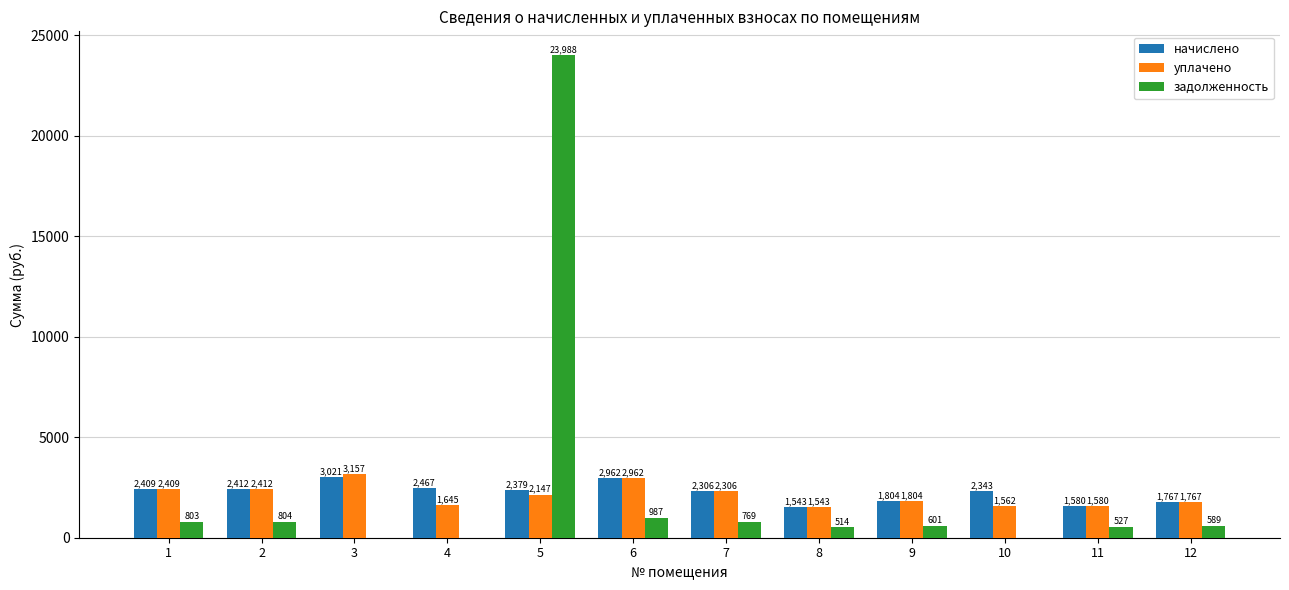

Read the начислено value at 7.

2305.9